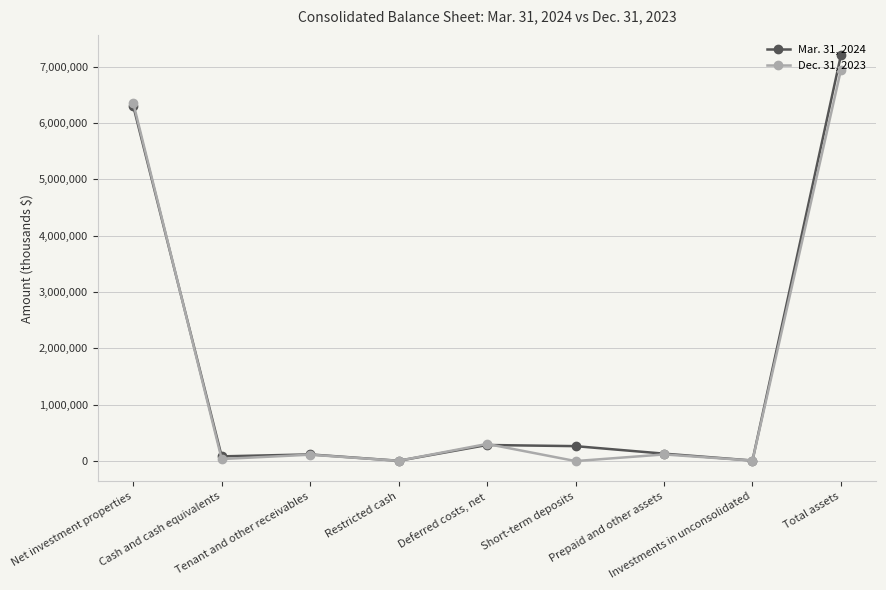

Rank the series by their maximum value, from highest to lowest.

Mar. 31, 2024, Dec. 31, 2023